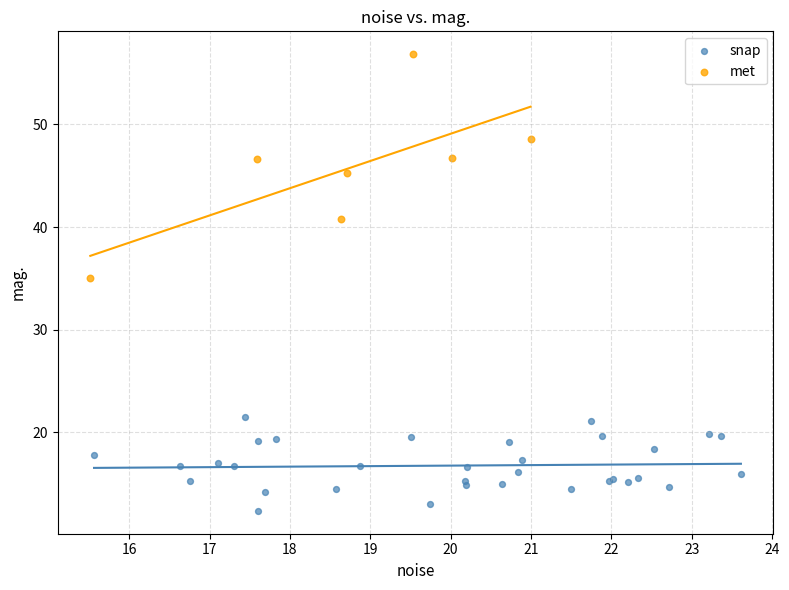

Which series has the widest spread of Y values?

met